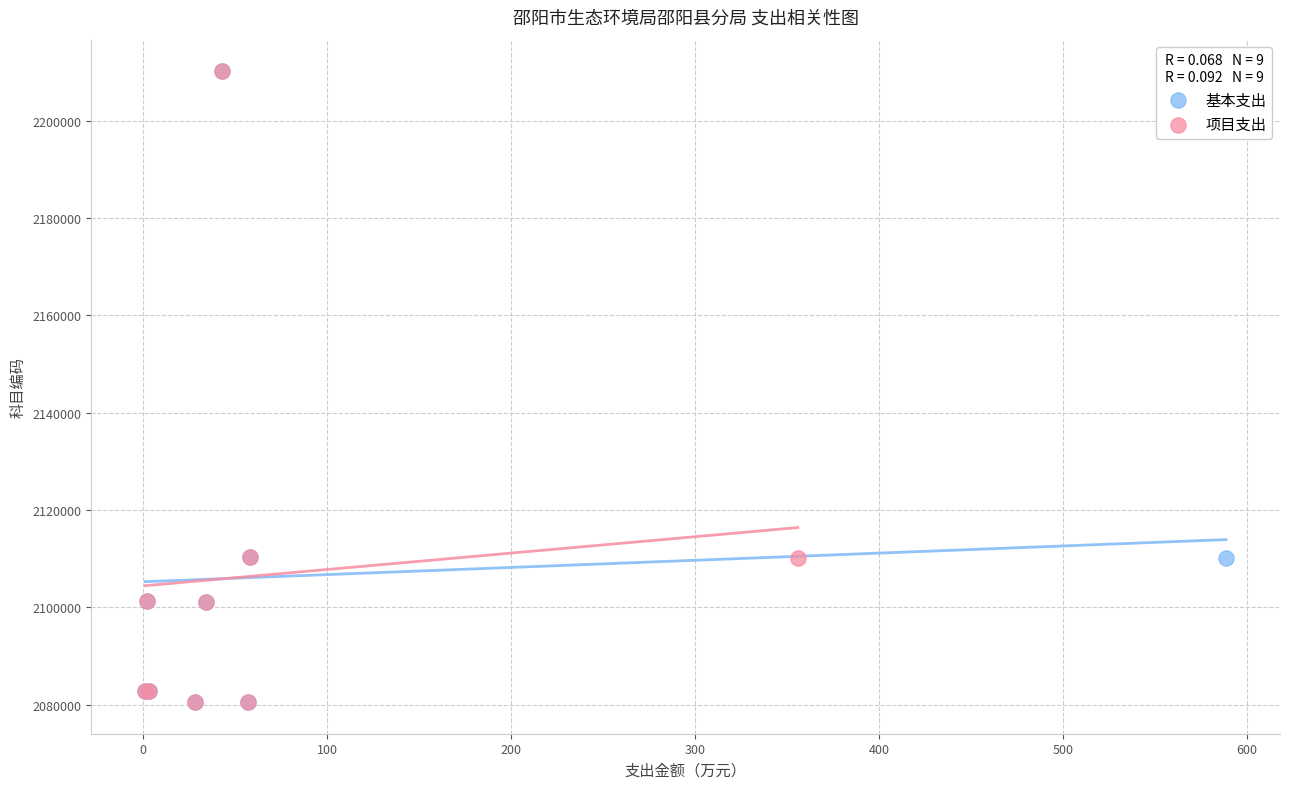

What are all the series names shown in the legend?

基本支出, 项目支出